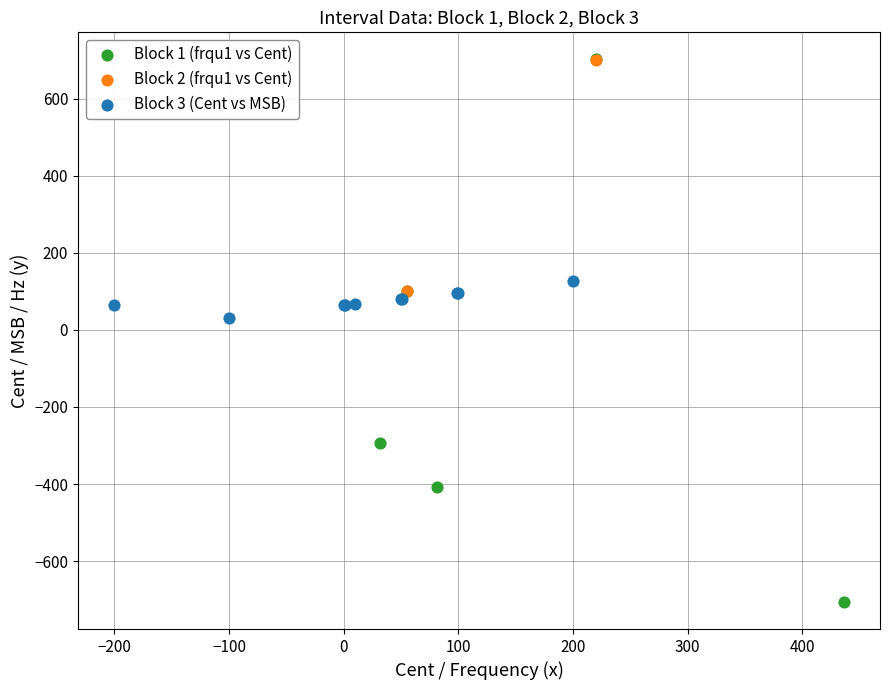

What are all the series names shown in the legend?

Block 1 (frqu1 vs Cent), Block 2 (frqu1 vs Cent), Block 3 (Cent vs MSB)